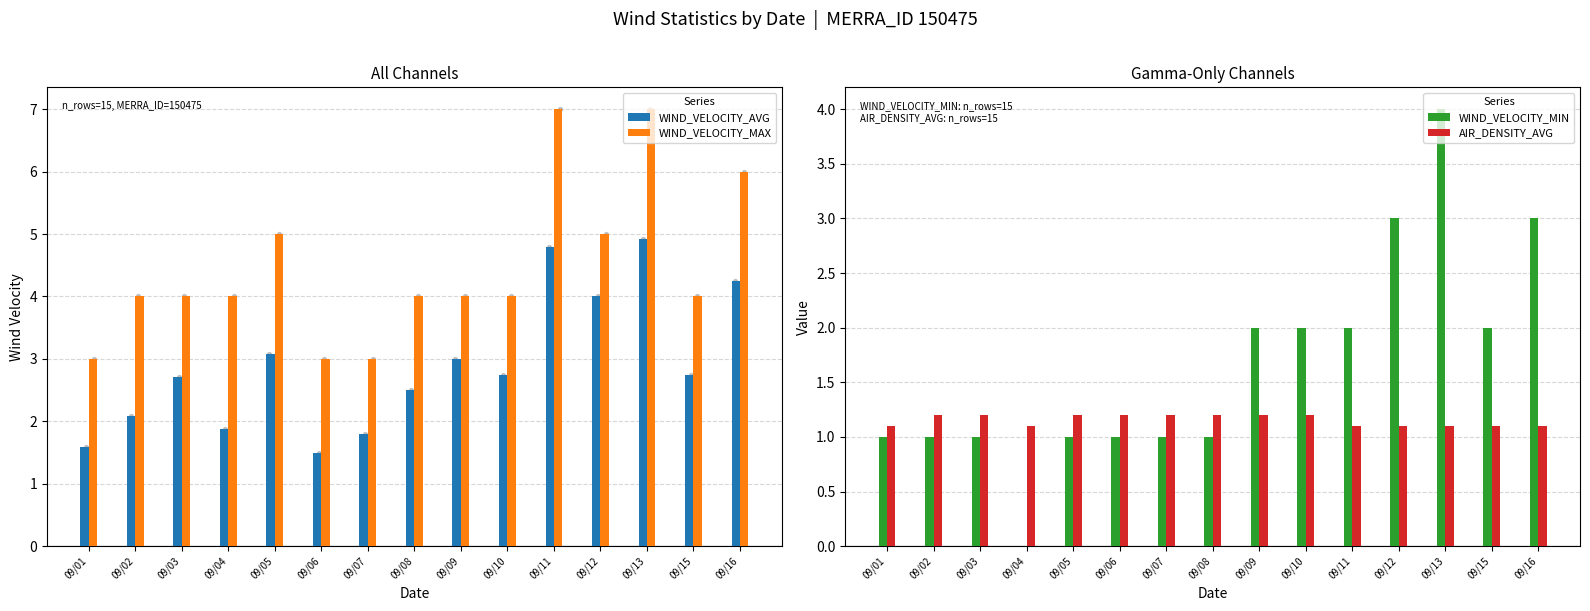

Which series contains the lowest Y value?

WIND_VELOCITY_MIN